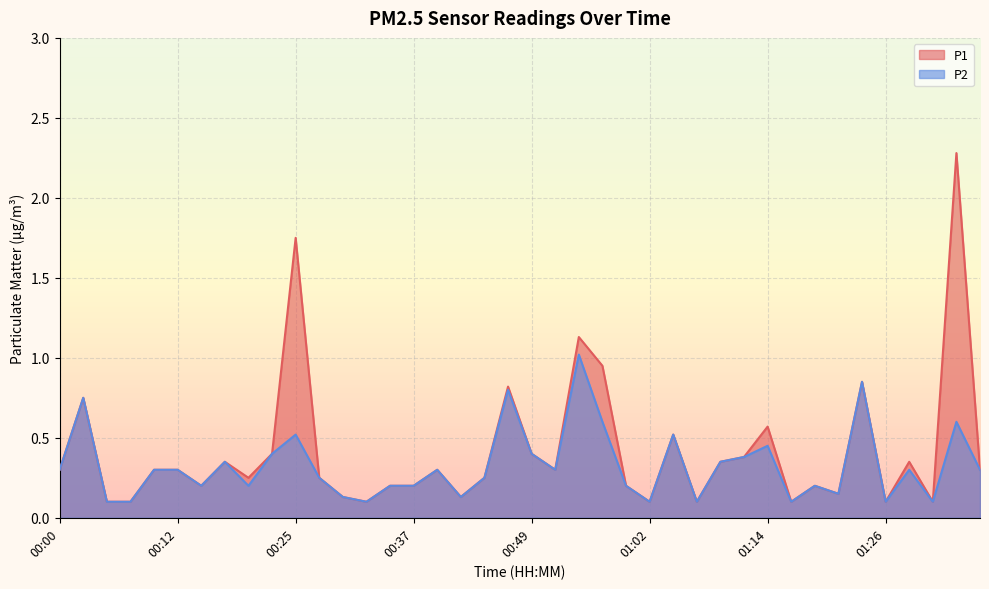

The P2 series shows 0.1 at 00:17. True or false?

False